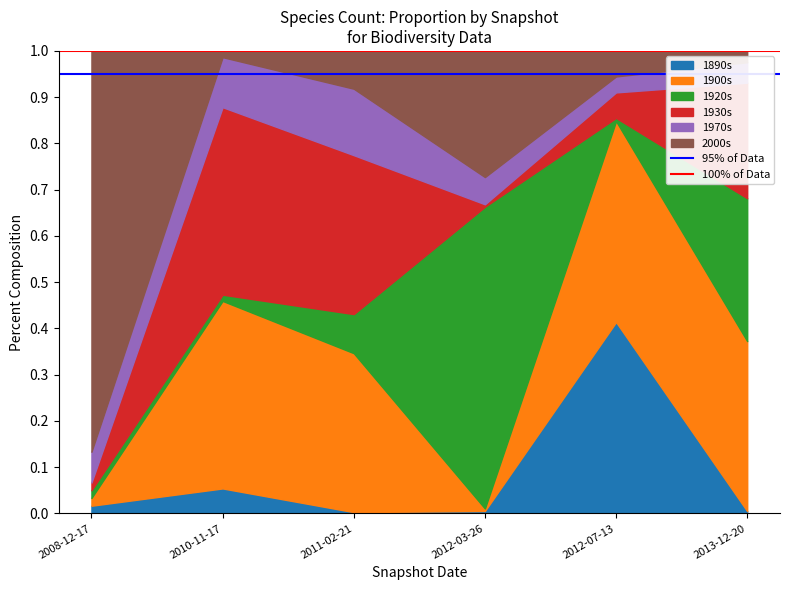

Where is 100% of Data nearest to the value 1?

2008-12-17